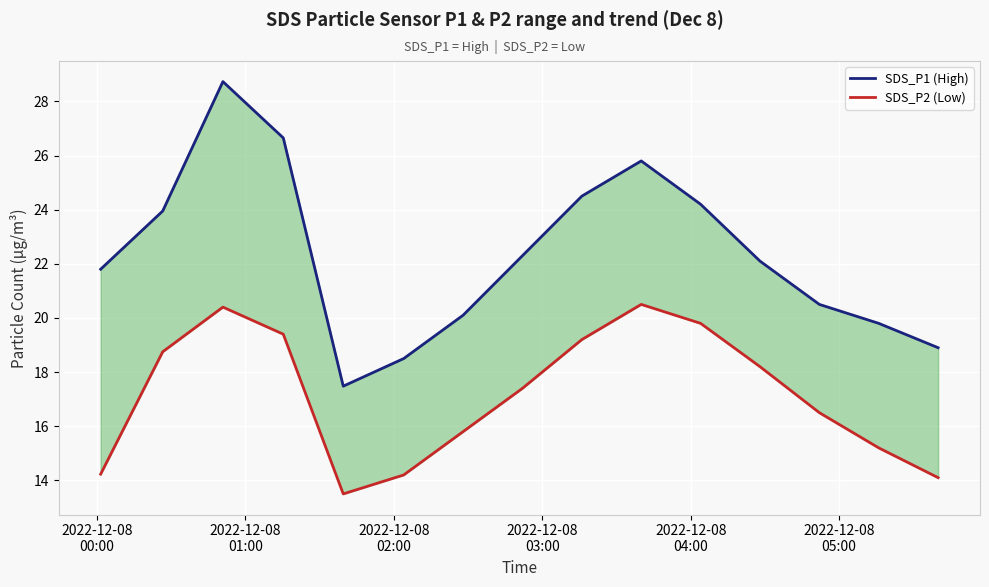

Is it true that SDS_P2 (Low) equals 28.3 at 10?

False